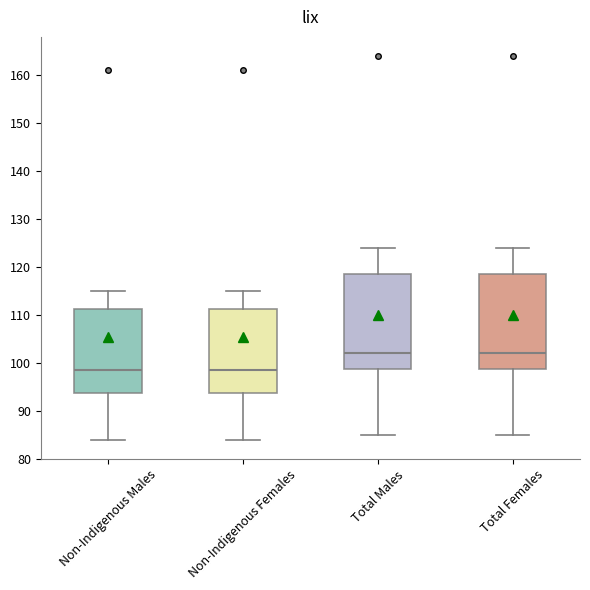

Where is the upper edge of the box for Total Males on the y-axis? The values are not printed on the chart, so give them approximately, as read against the axis.

119